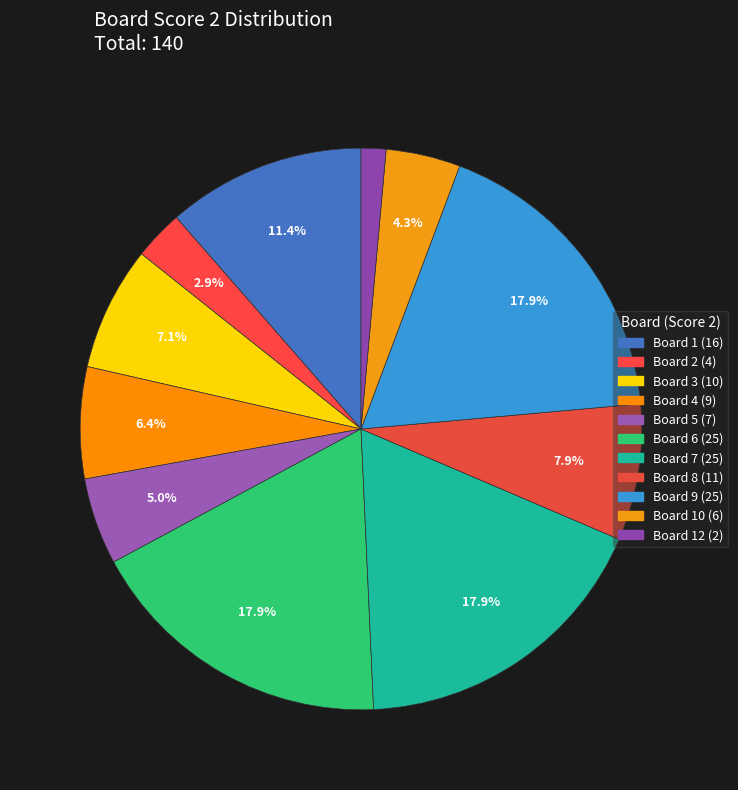

Count the number of slices in the pie.

11